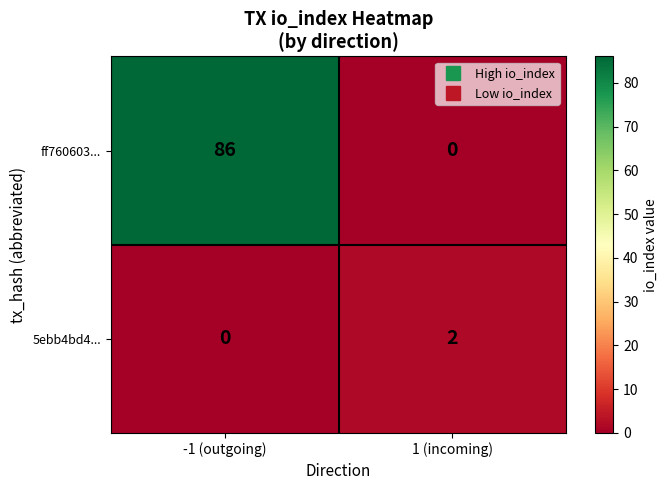

What is the difference between the ff760603... values at -1 (outgoing) and 1 (incoming)?

86